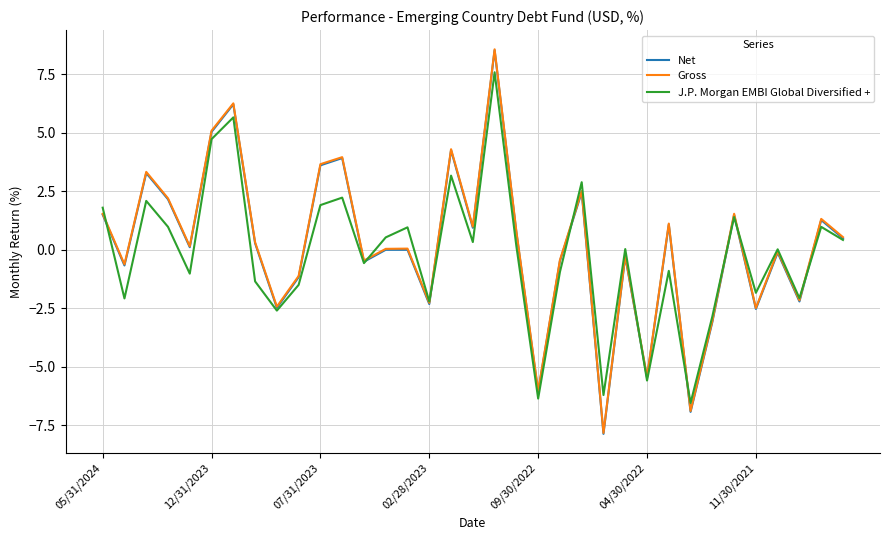

What is the smallest value displayed?

-7.9